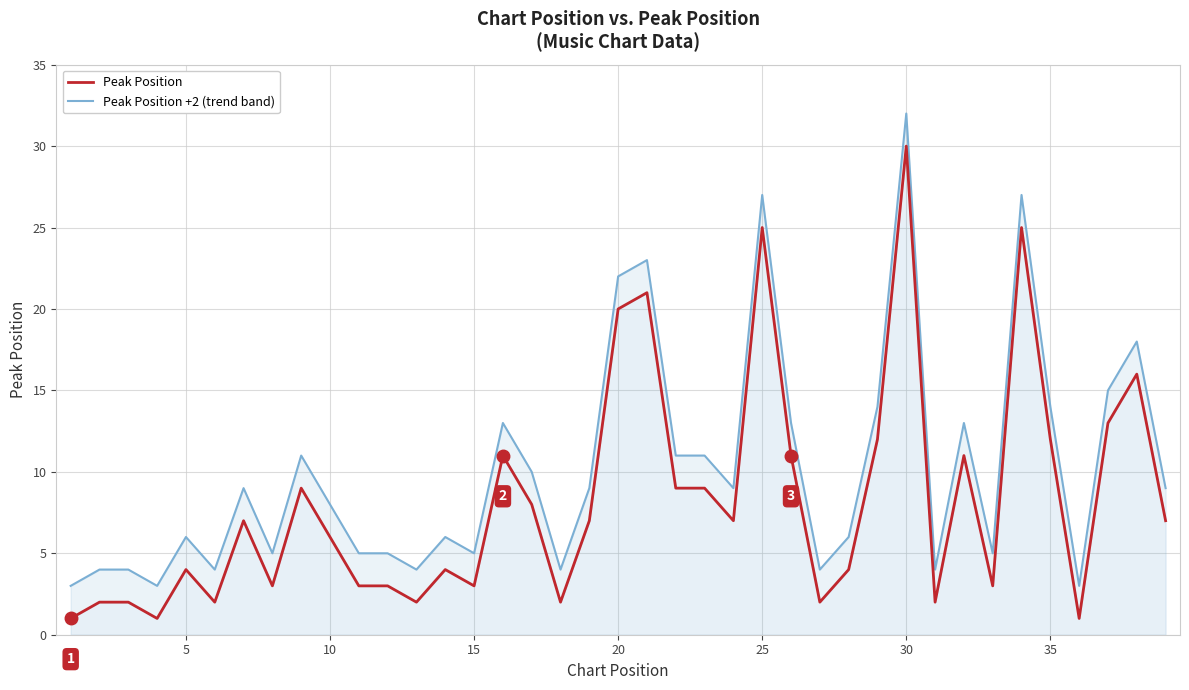

True or false: Peak Position and Peak Position +2 (trend band) intersect in this chart.

False